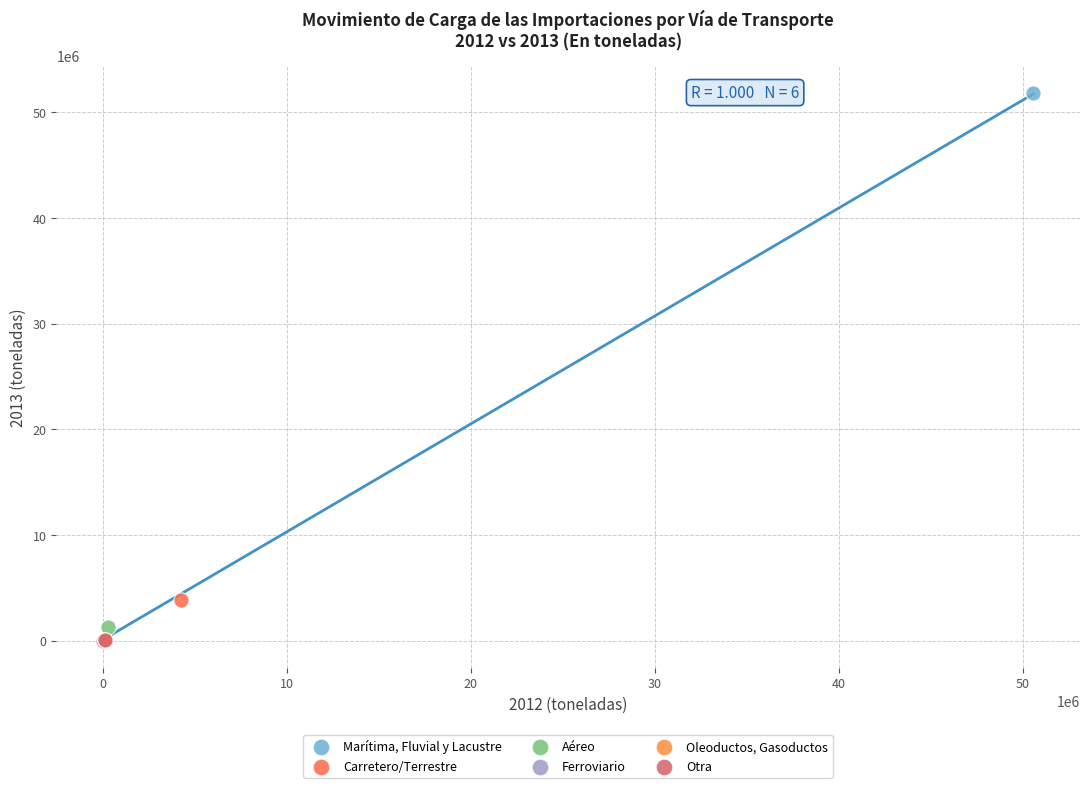

Which series contains the highest Y value?

Marítima, Fluvial y Lacustre